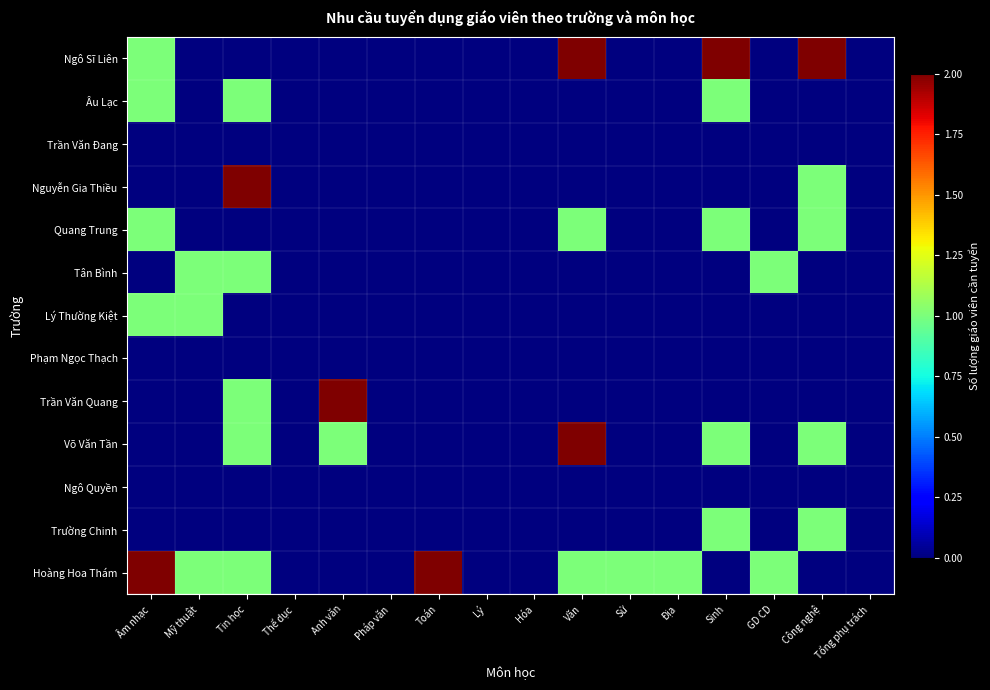

Between Sinh and Thể dục, which is larger?

Sinh